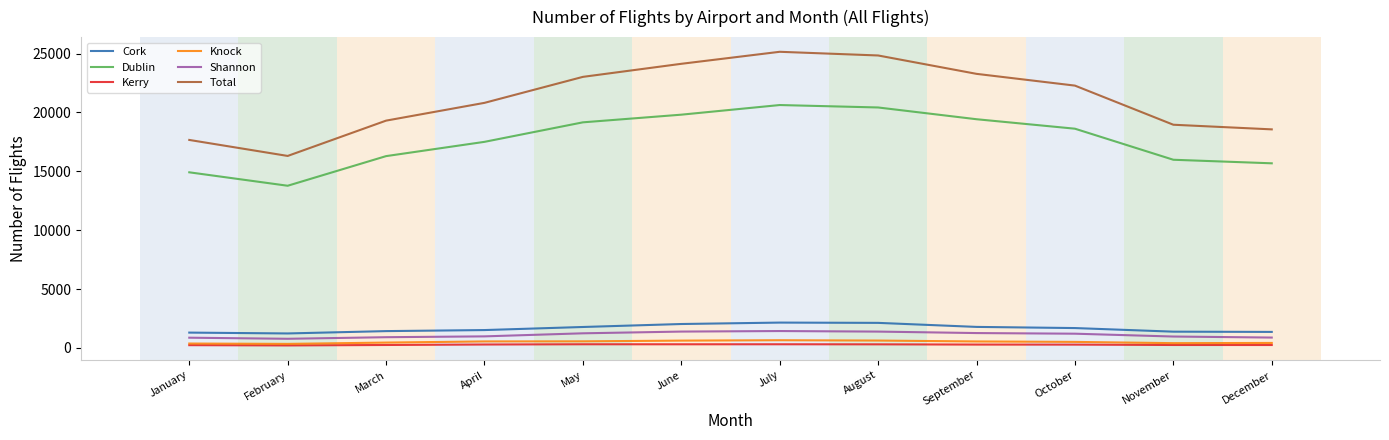

Which series has the largest total across all categories?

Total